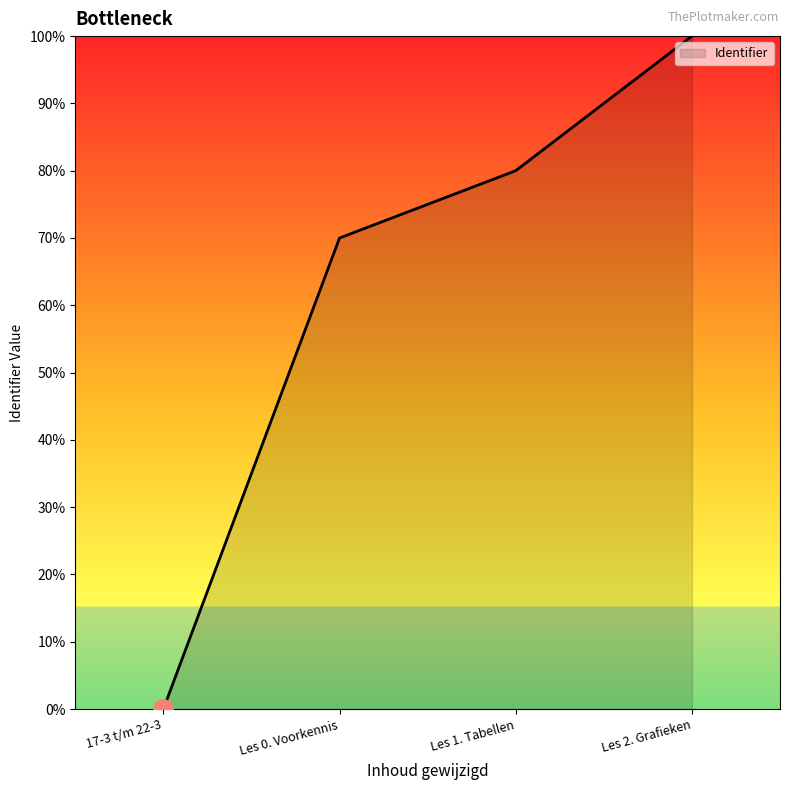

Reading left to right, extract all data points from this chart.

0	70	80	100